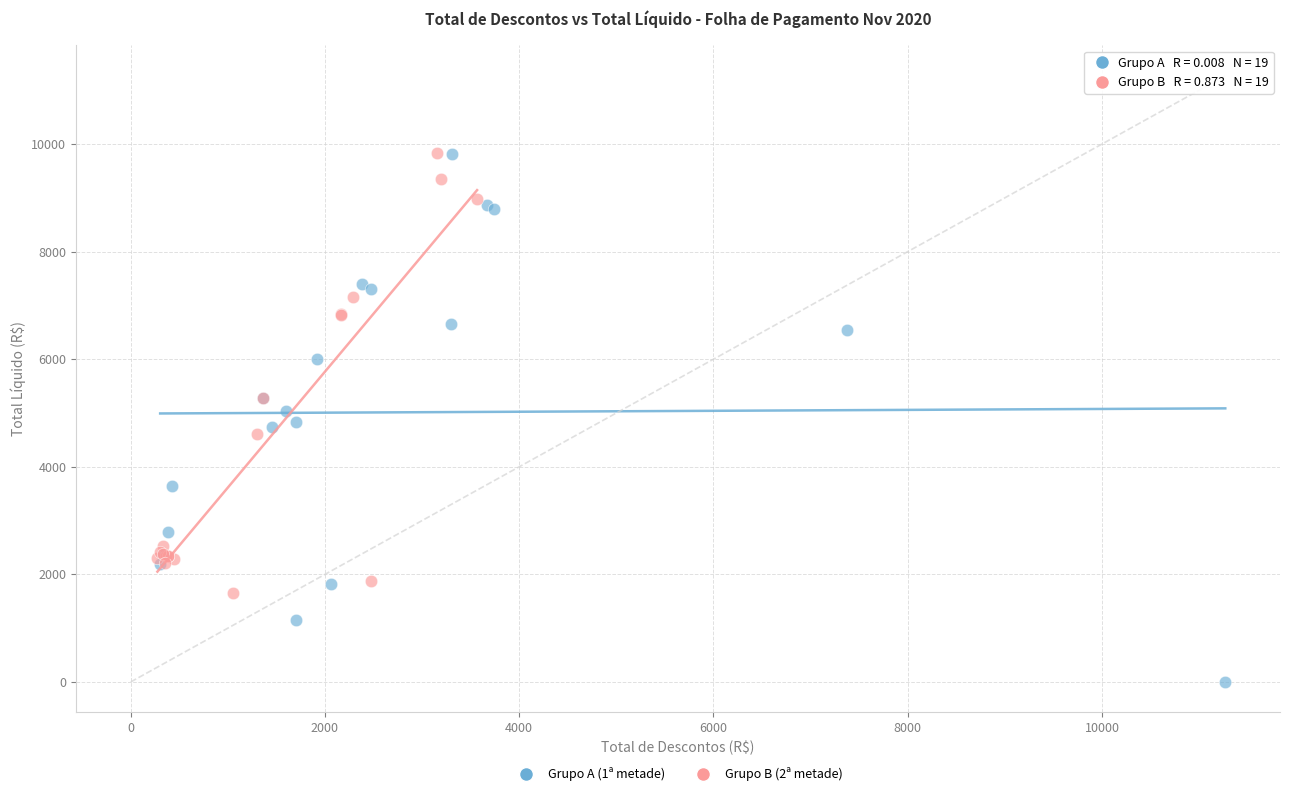

Which series has the widest spread of Y values?

Grupo A (1ª metade)